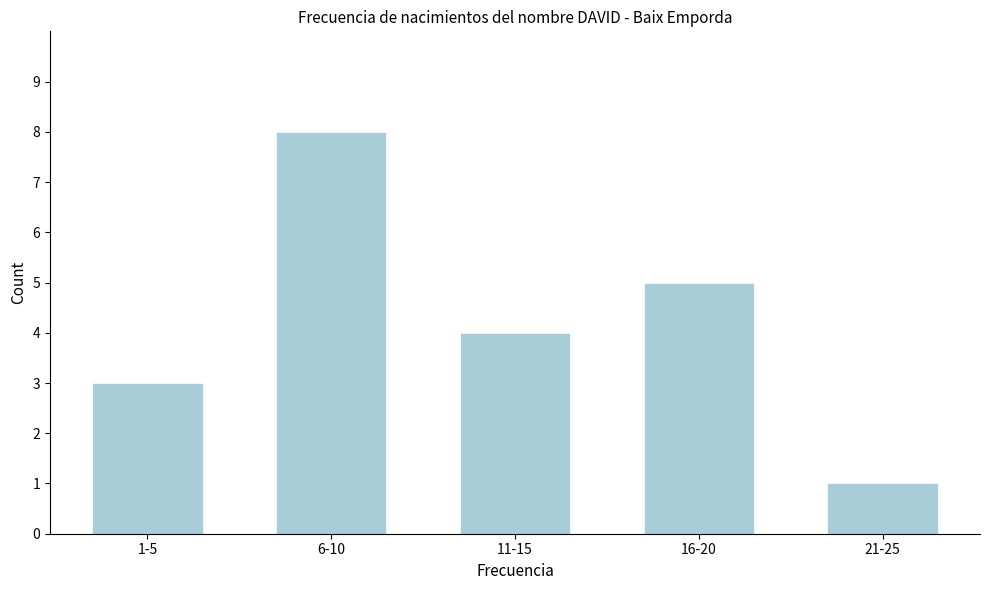

Reading left to right, transcribe all the data shown in this chart.

3	8	4	5	1